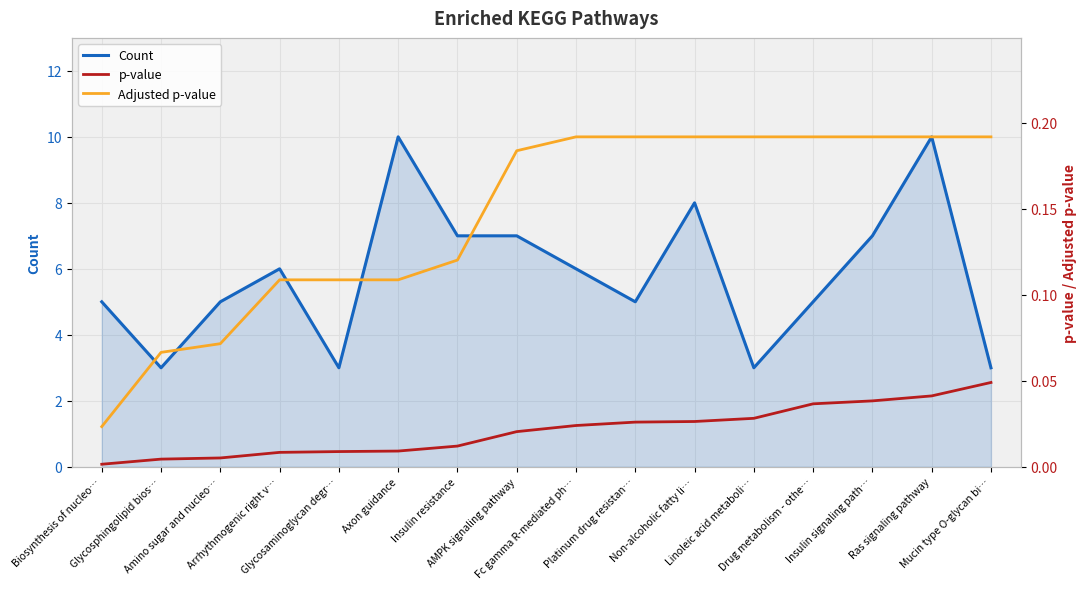

Is it true that Adjusted p-value equals 0.3 at Mucin type O-glycan bi…?

False